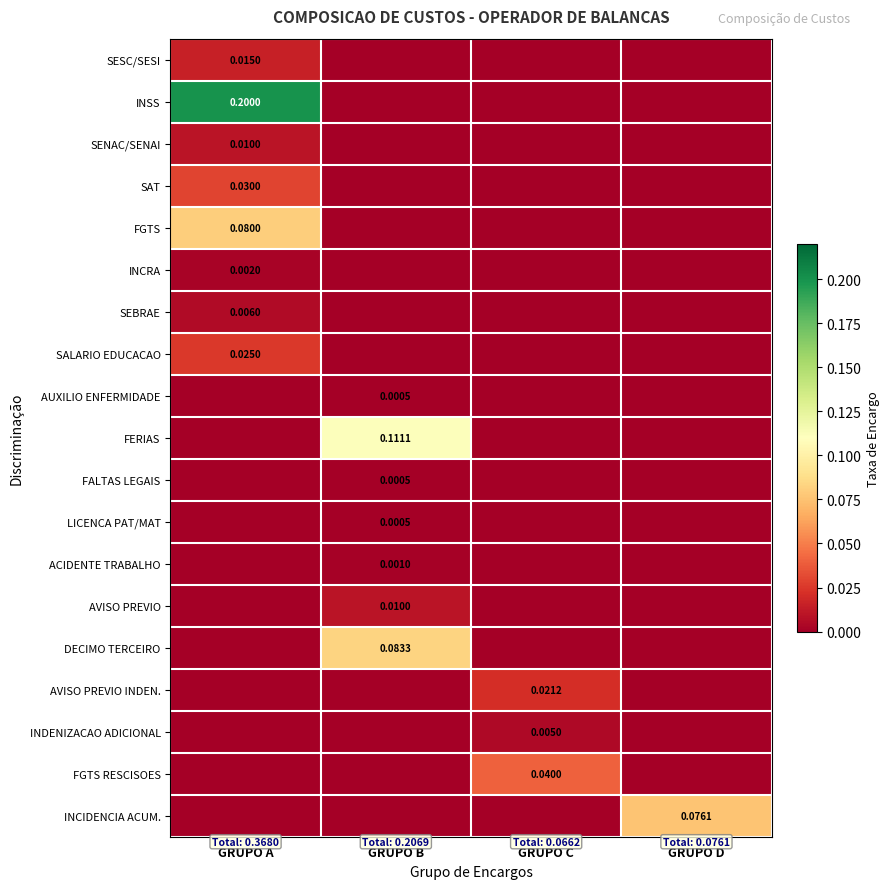

The value of FGTS RESCISOES at GRUPO D is 0.0. True or false?

True